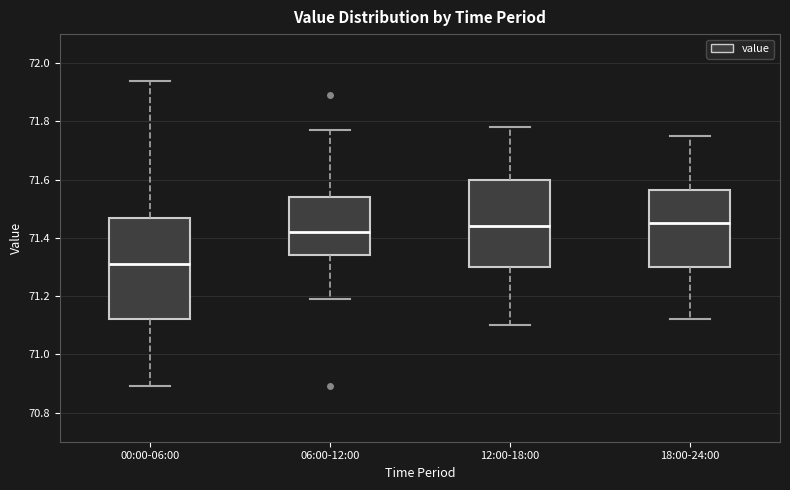

Comparing the boxes themselves (not the whiskers), which one is the tallest?

00:00-06:00